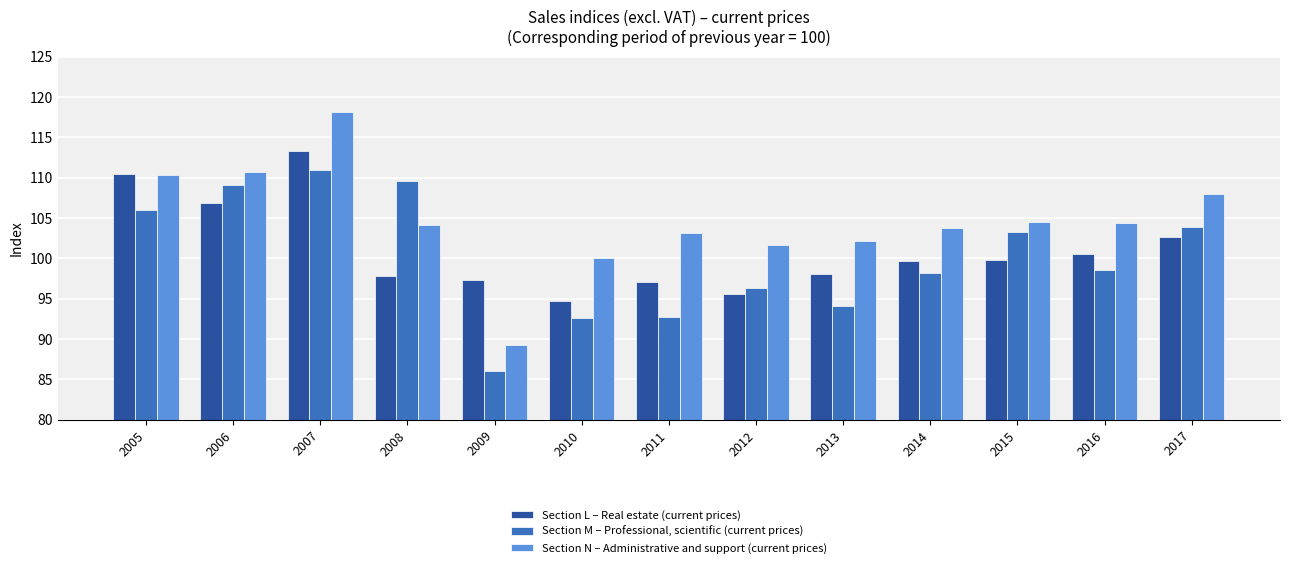

Are the bars horizontal?

No